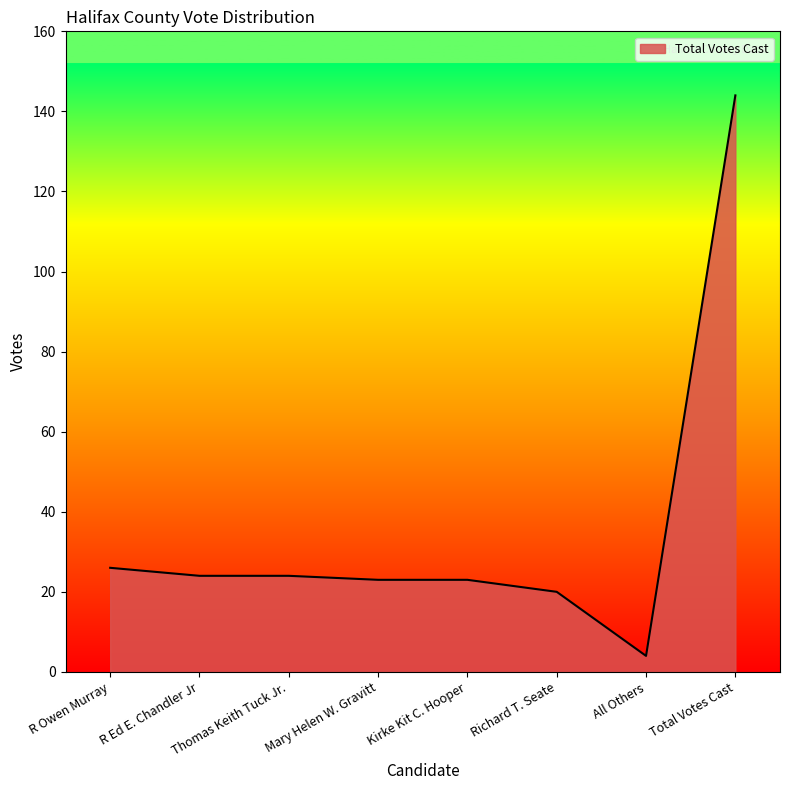

How many distinct data groups are displayed?

1